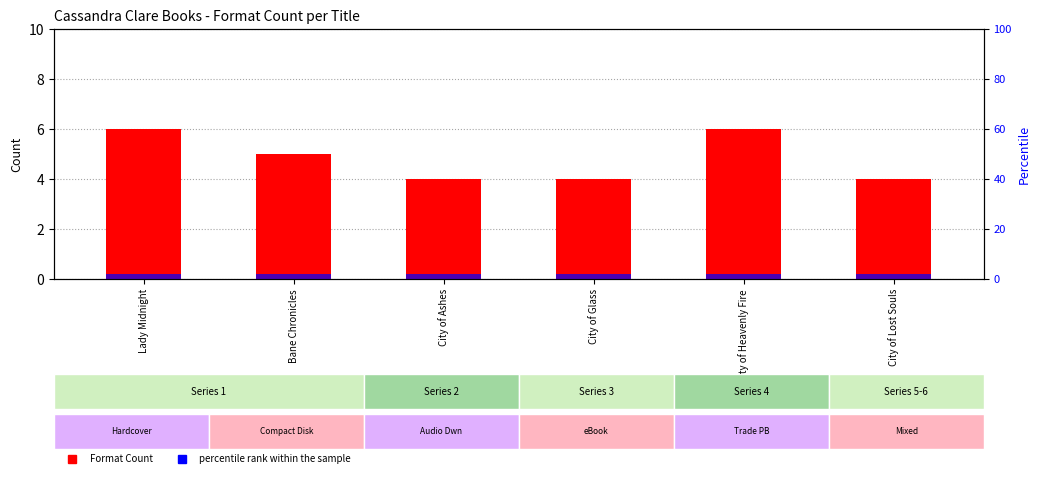

Which series has the largest total across all categories?

Format Count